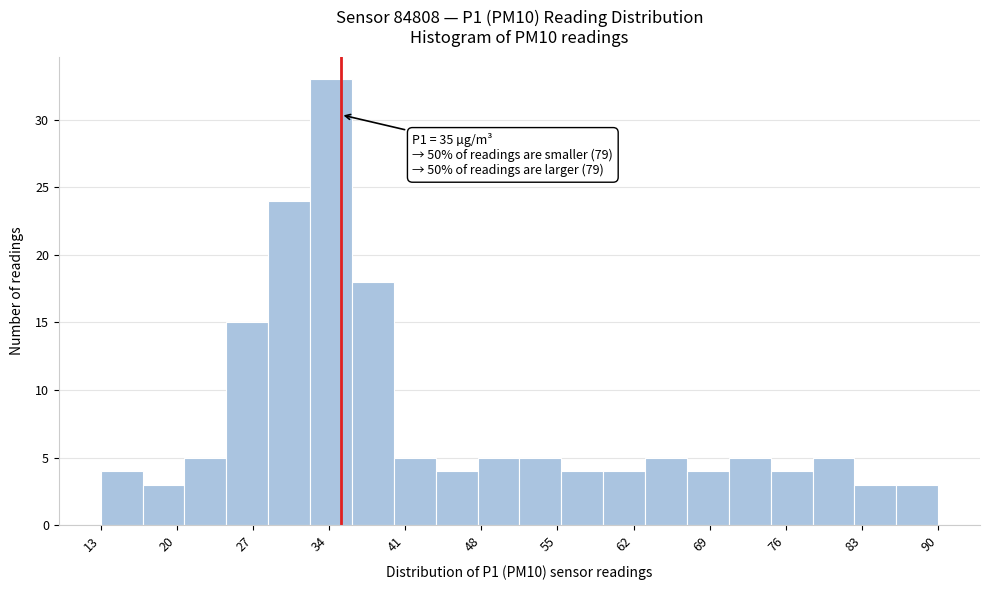

Around what value on the x-axis is the tallest bar? Give the approximate position of its centre, as read against the axis.

34